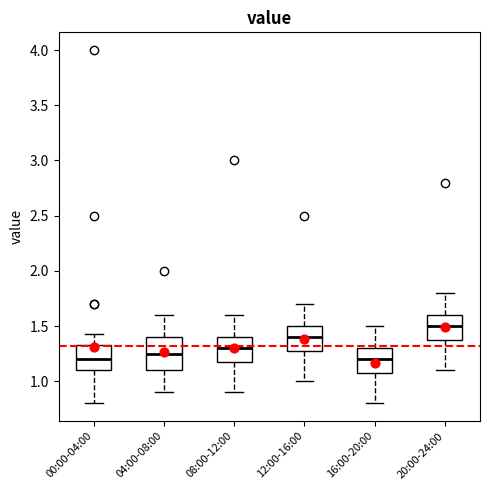

Reading left to right, read every box against the y-axis: the position of its median line, the range the box covers, and the ends of its whiskers. The values are not printed on the chart, so give them approximately, as read against the axis.

00:00-04:00: median 1.20, box 1.10 to 1.35, whiskers 0.80 to 1.45
04:00-08:00: median 1.25, box 1.10 to 1.40, whiskers 0.90 to 1.60
08:00-12:00: median 1.30, box 1.20 to 1.40, whiskers 0.90 to 1.60
12:00-16:00: median 1.40, box 1.30 to 1.50, whiskers 1.00 to 1.70
16:00-20:00: median 1.20, box 1.10 to 1.30, whiskers 0.80 to 1.50
20:00-24:00: median 1.50, box 1.40 to 1.60, whiskers 1.10 to 1.80